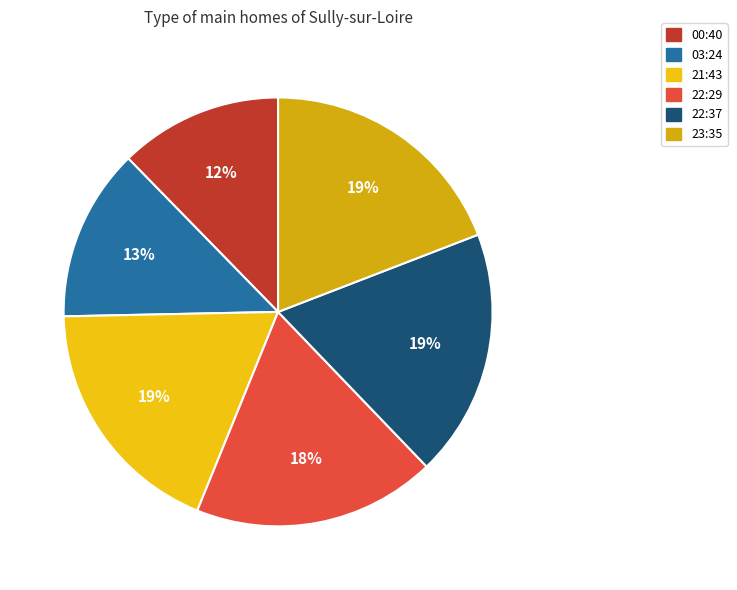

How many segments does this pie chart have?

6